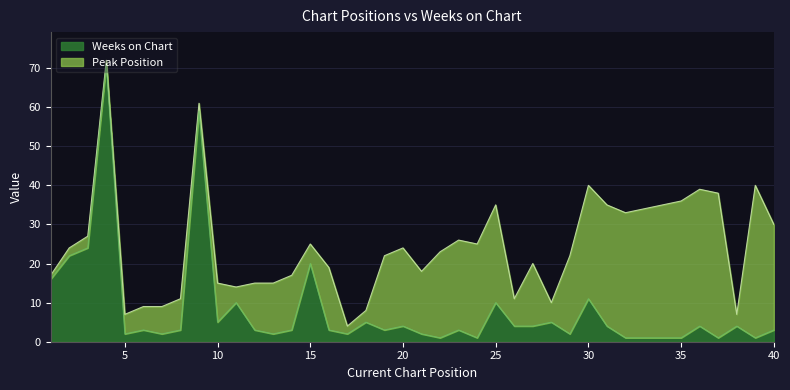

Which label corresponds to the largest value in the chart?

4